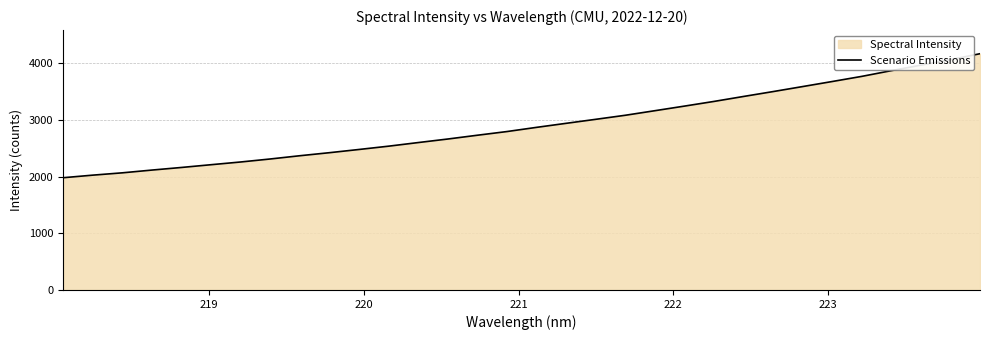

What is the difference between the maximum and minimum values?

2189.7